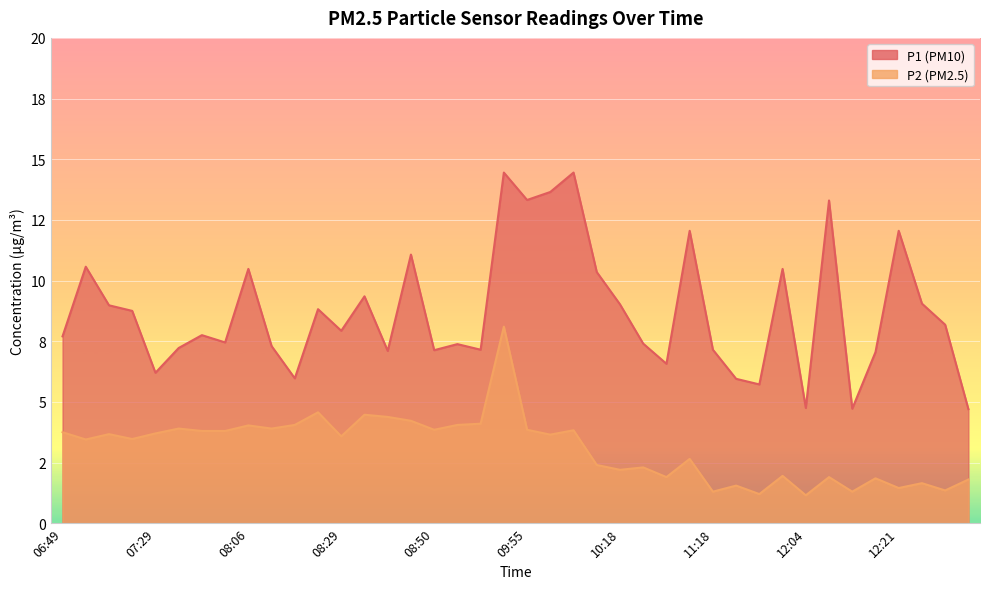

At 10:01, list the series in order from largest to smallest.

P1, P2